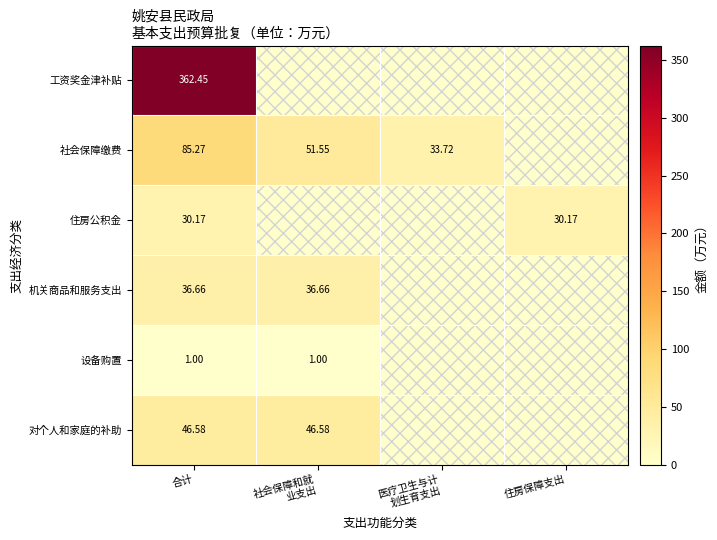

What is the approximate value of 对个人和家庭的补助 at 社会保障和就 业支出?

46.6